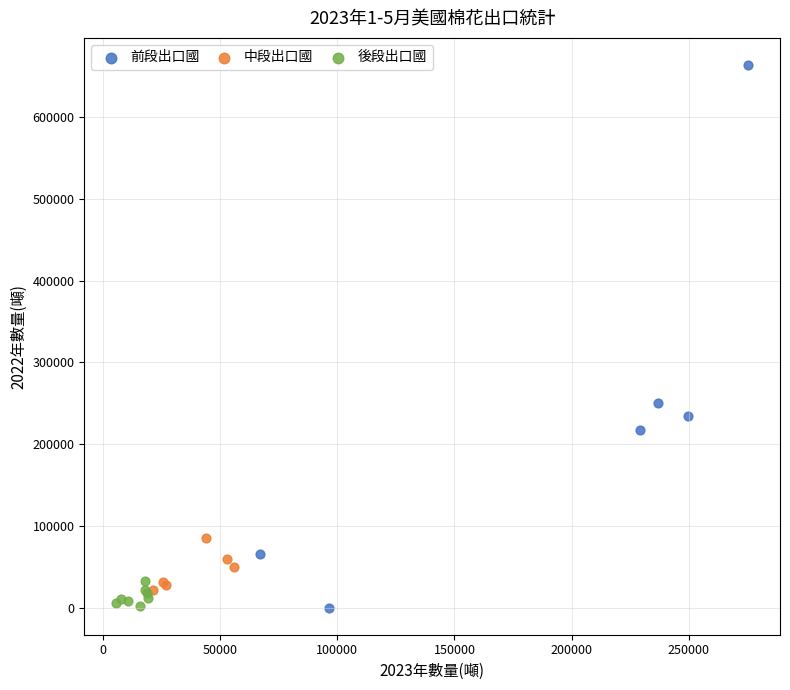

What are all the series names shown in the legend?

前段出口國, 中段出口國, 後段出口國